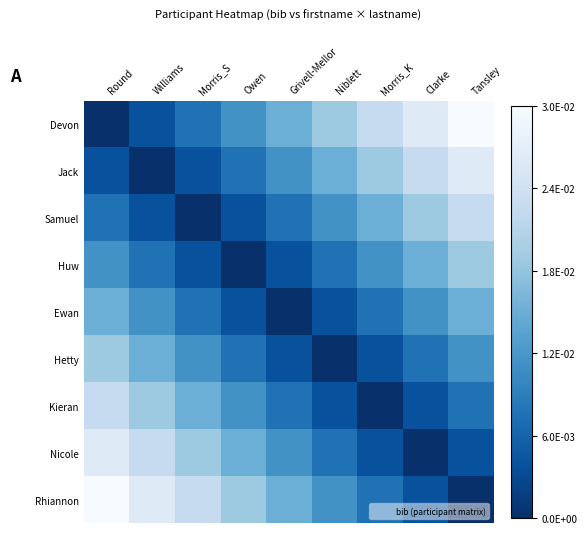

At how many categories does at least one series exceed 0?

9